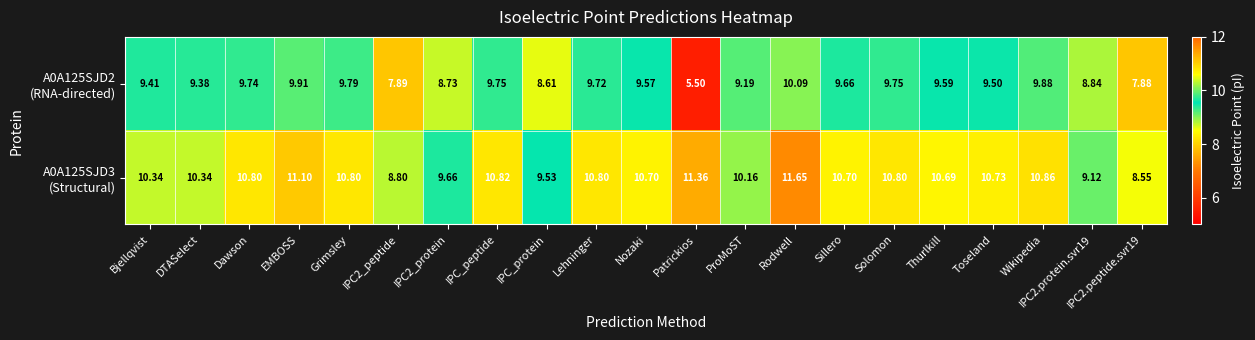

Which label corresponds to the largest value in the chart?

Rodwell